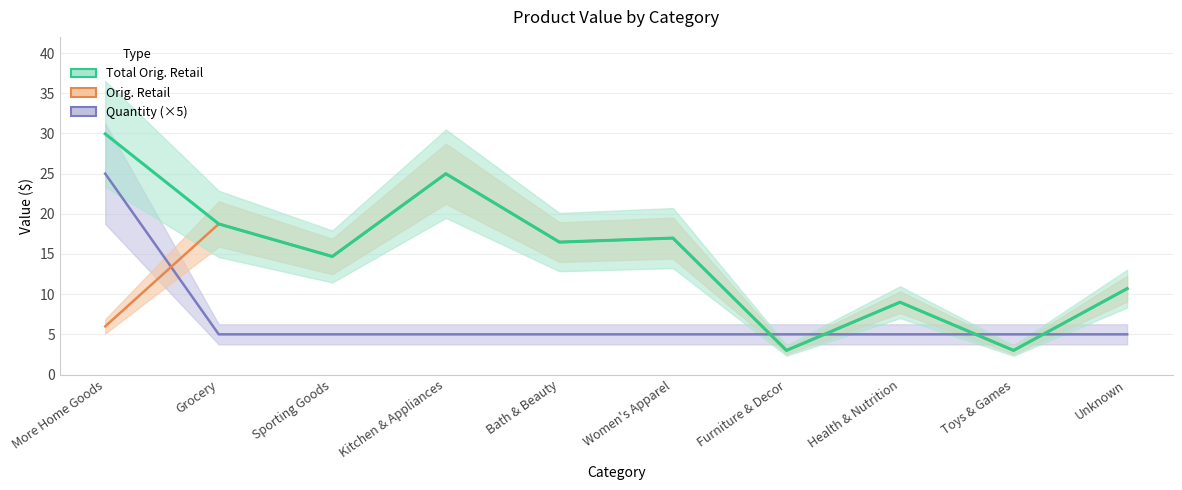

List the series in order of their peak value, highest first.

Total Orig. Retail, Quantity (×5), Orig. Retail